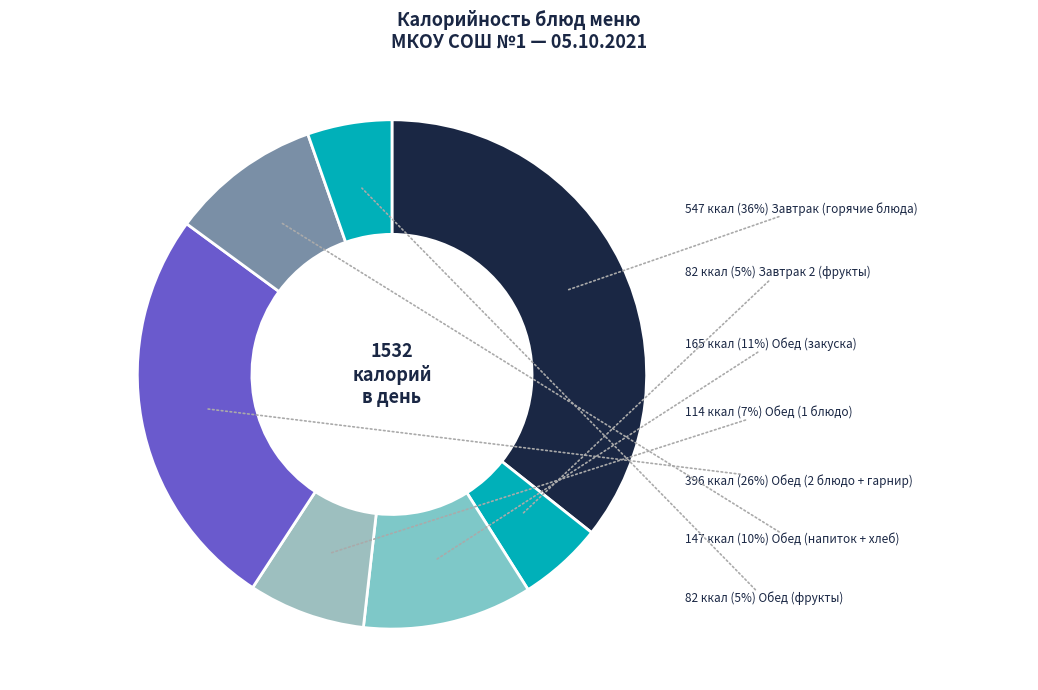

Count the number of slices in the pie.

7